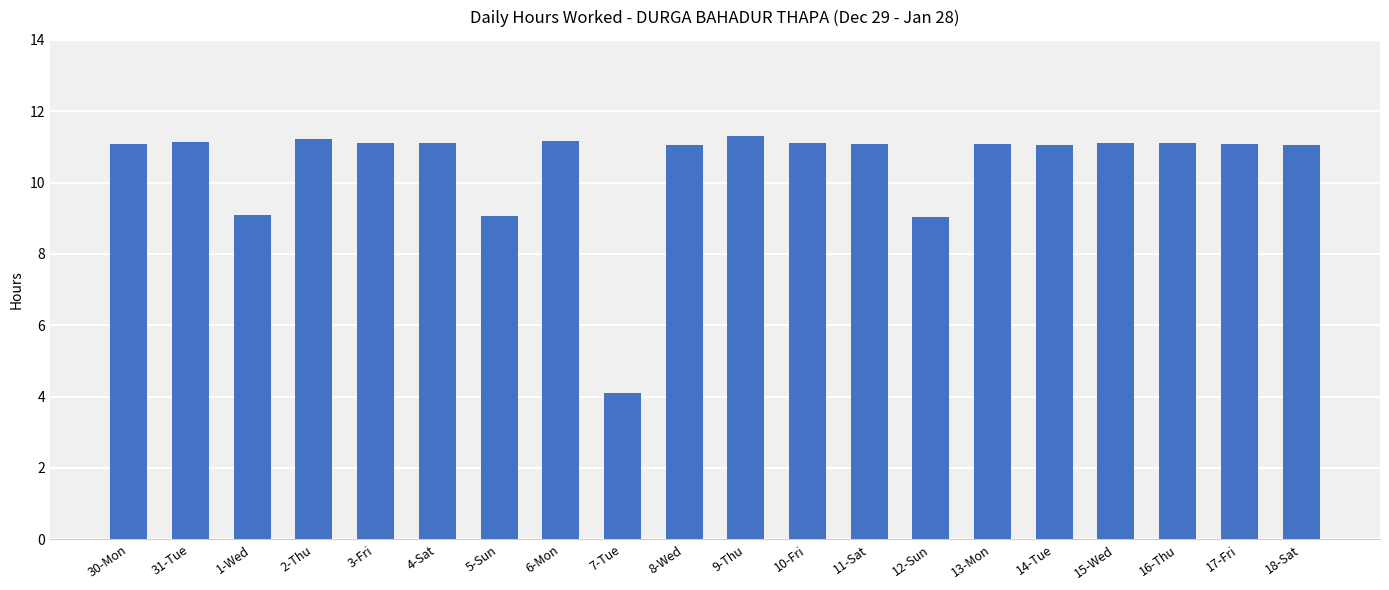

What is the maximum value shown in the chart?

11.3